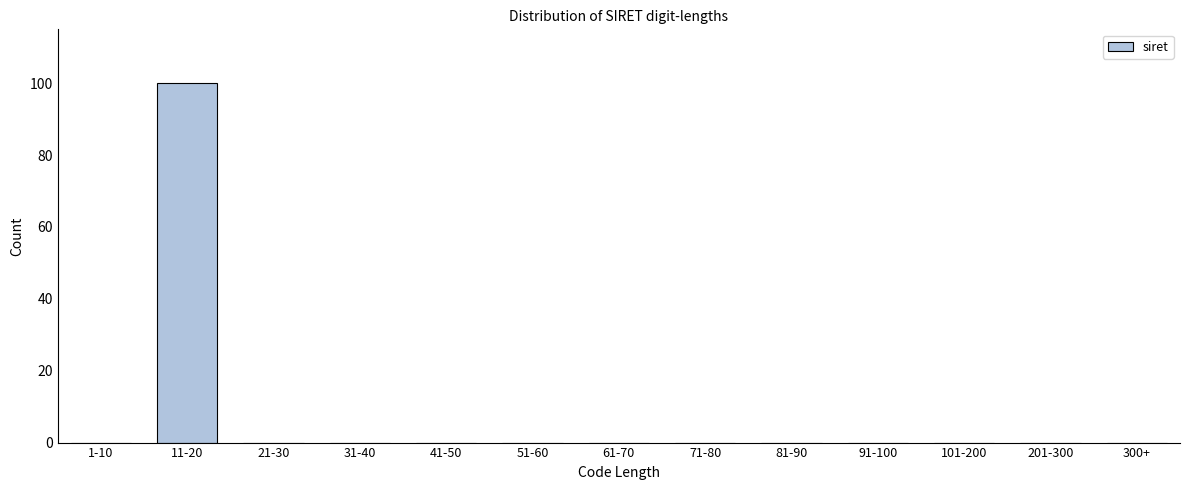

Reading left to right, extract all data points from this chart.

1-10=0	11-20=100	21-30=0	31-40=0	41-50=0	51-60=0	61-70=0	71-80=0	81-90=0	91-100=0	101-200=0	201-300=0	300+=0